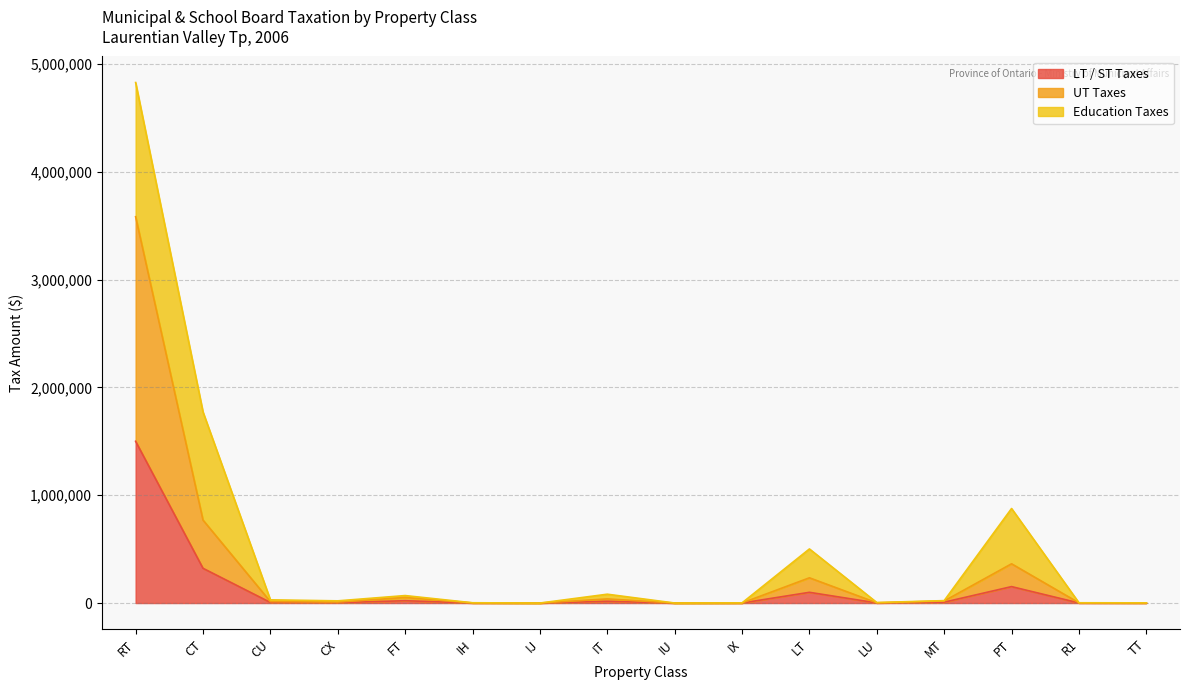

How many interior local peaks does the UT Taxes series have?

4